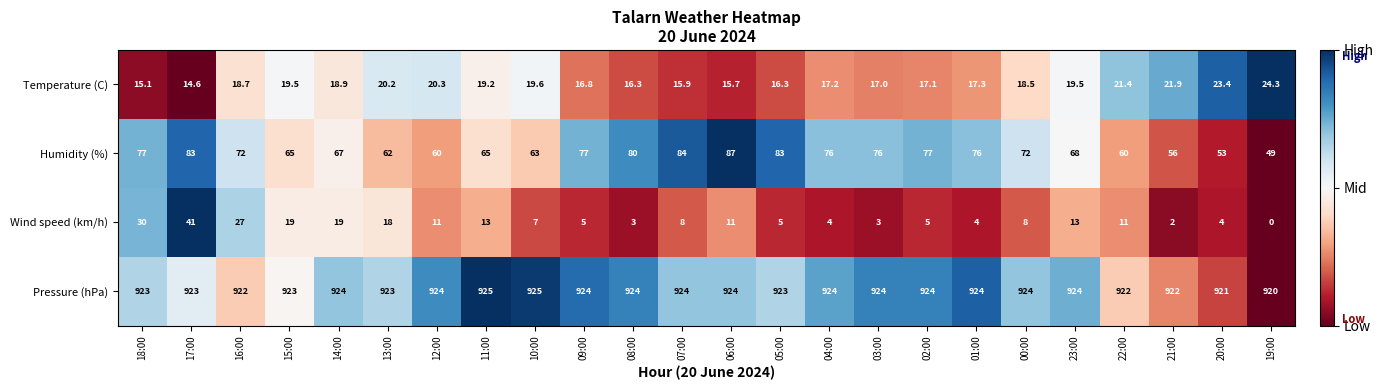

Count the number of data series in this chart.

4